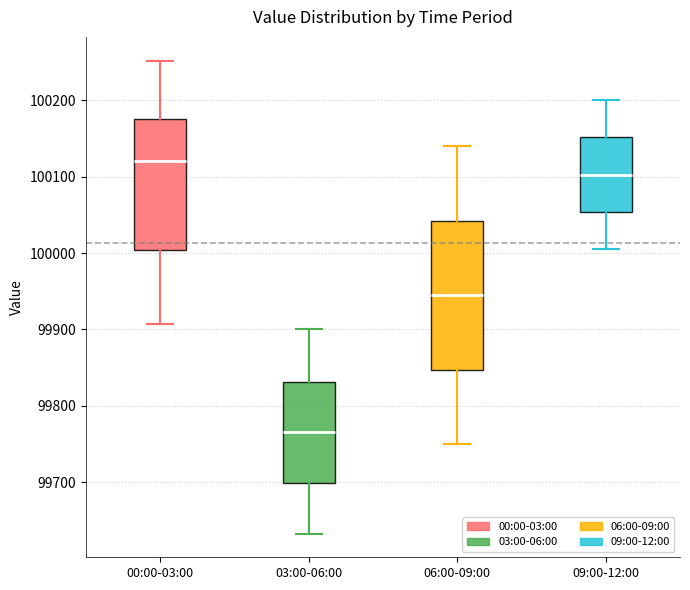

Which box's median line is the highest?

00:00-03:00